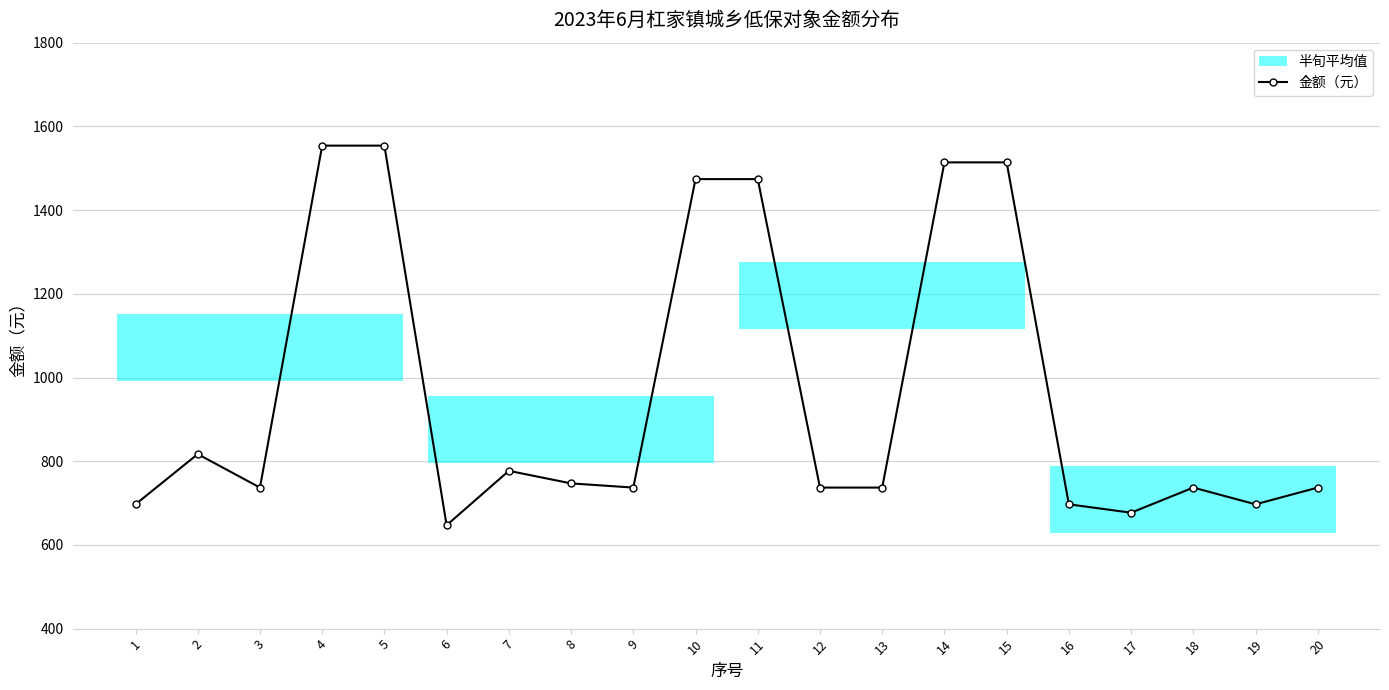

Reading right to left, transcribe all the data shown in this chart.

737	697	737	677	697	1514	1514	737	737	1474	1474	737	747	777	647	1554	1554	737	817	697